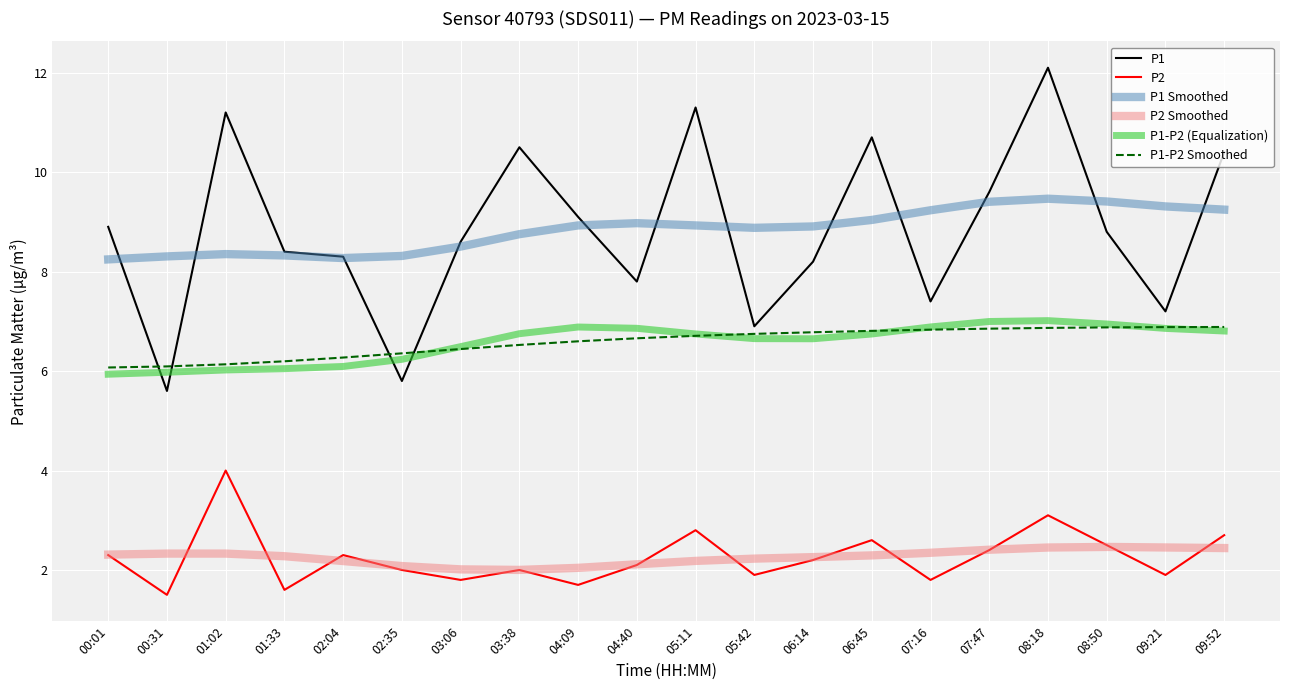

The value of P1-P2 Smoothed at 06:45 is 6.8. True or false?

True